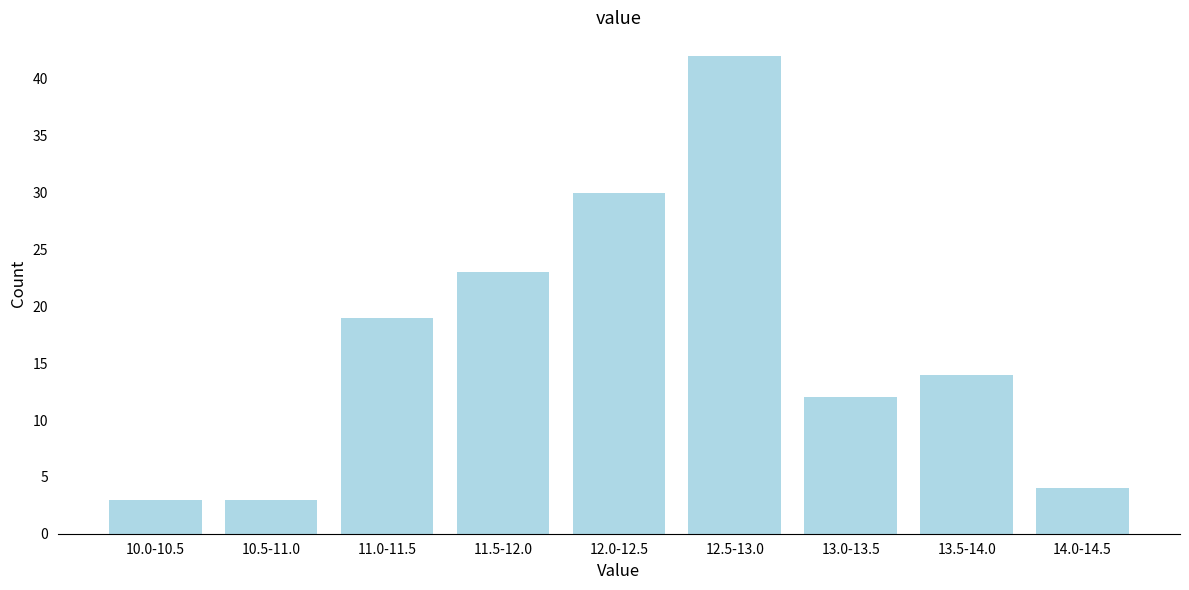

Reading right to left, list all the values displayed in this chart.

4	14	12	42	30	23	19	3	3